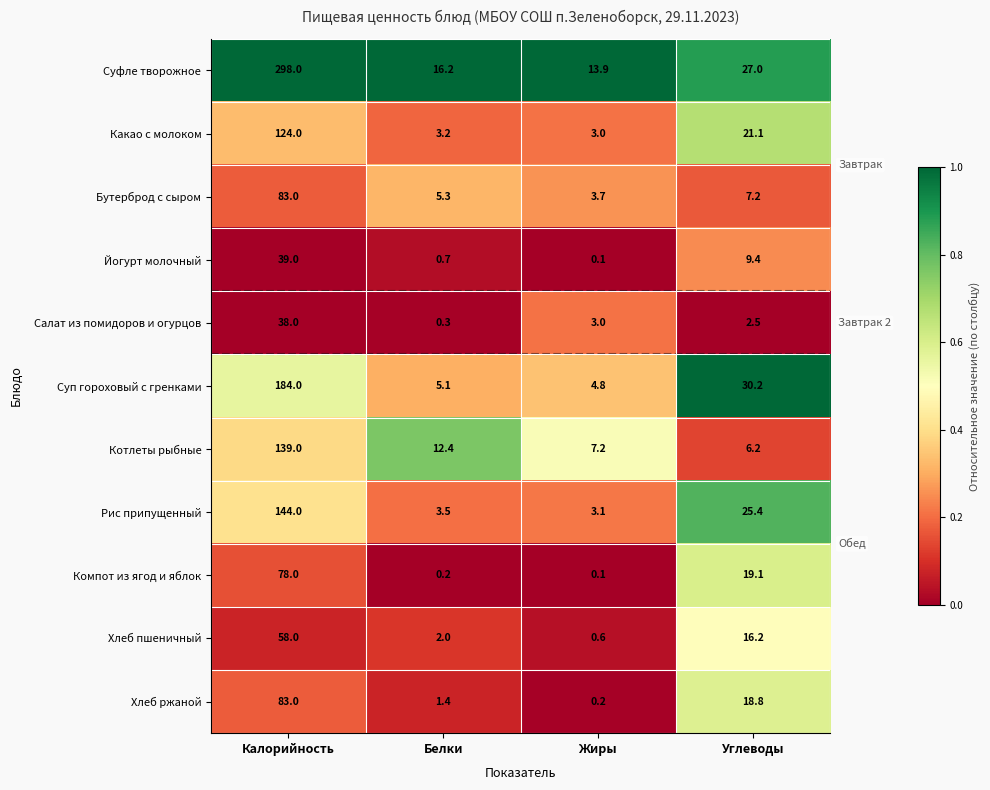

At which category is the sum across all series the highest?

Калорийность